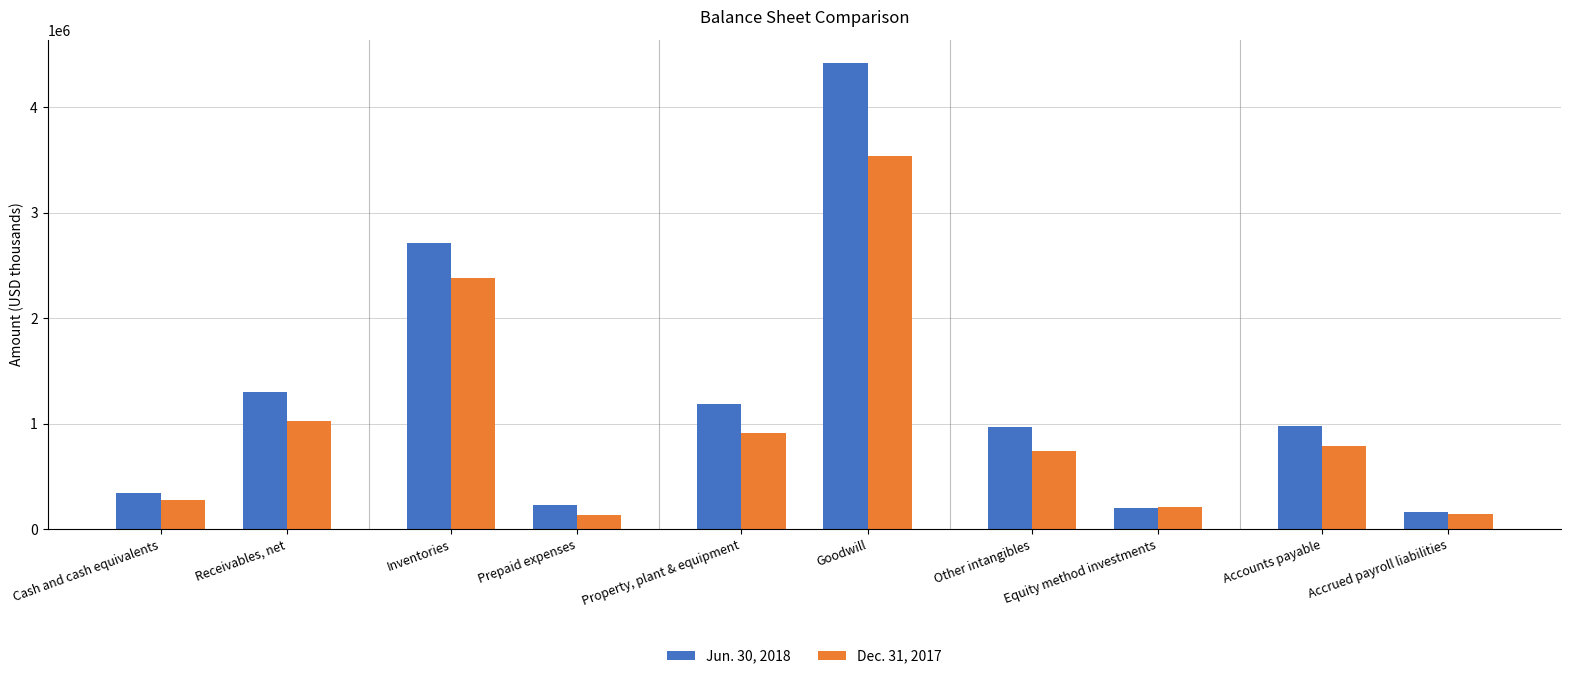

Which series changed the most between Property, plant & equipment and Equity method investments?

Jun. 30, 2018